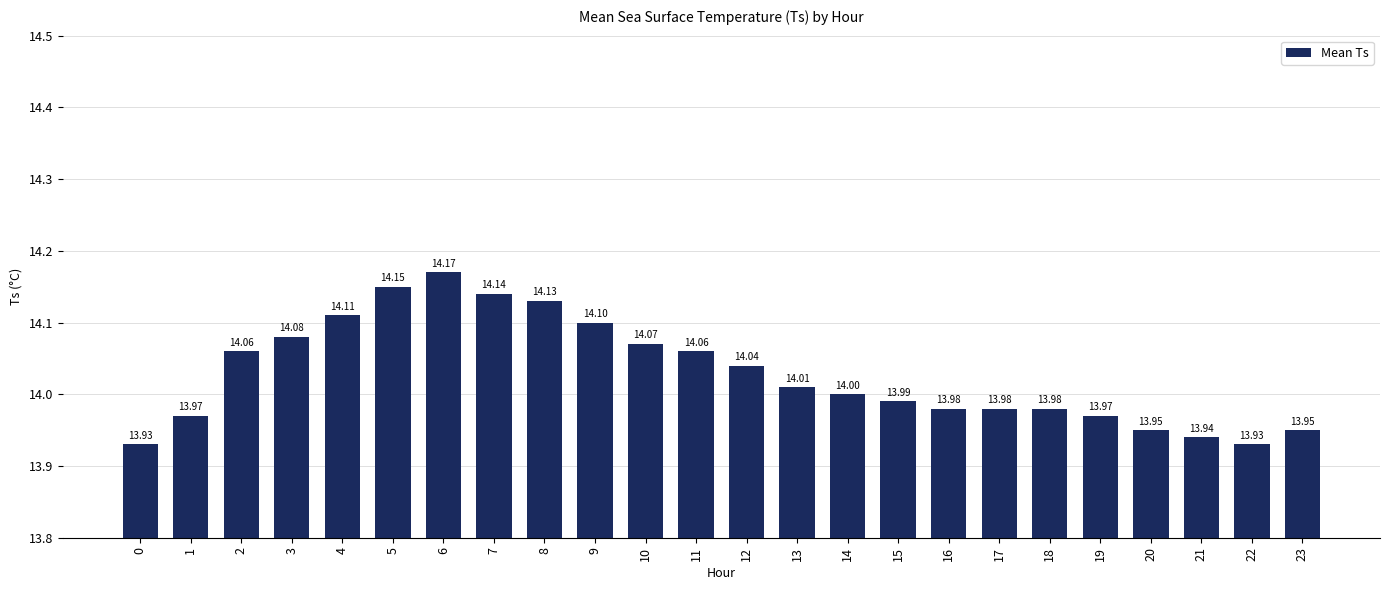

Approximately how many times larger is the value at 15 compared to 11?

1.0